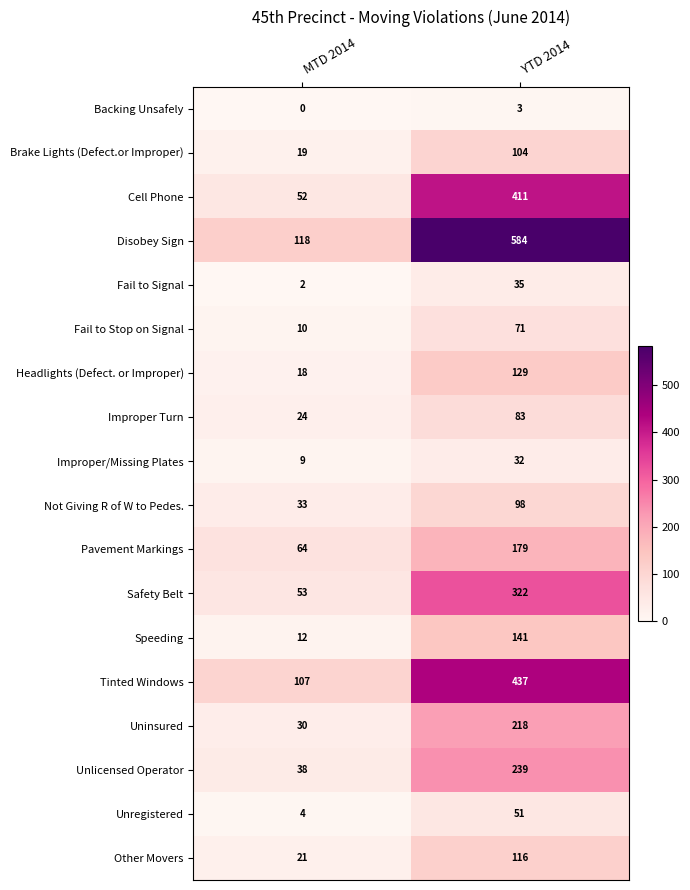

Which category has the lowest value across all series?

MTD 2014